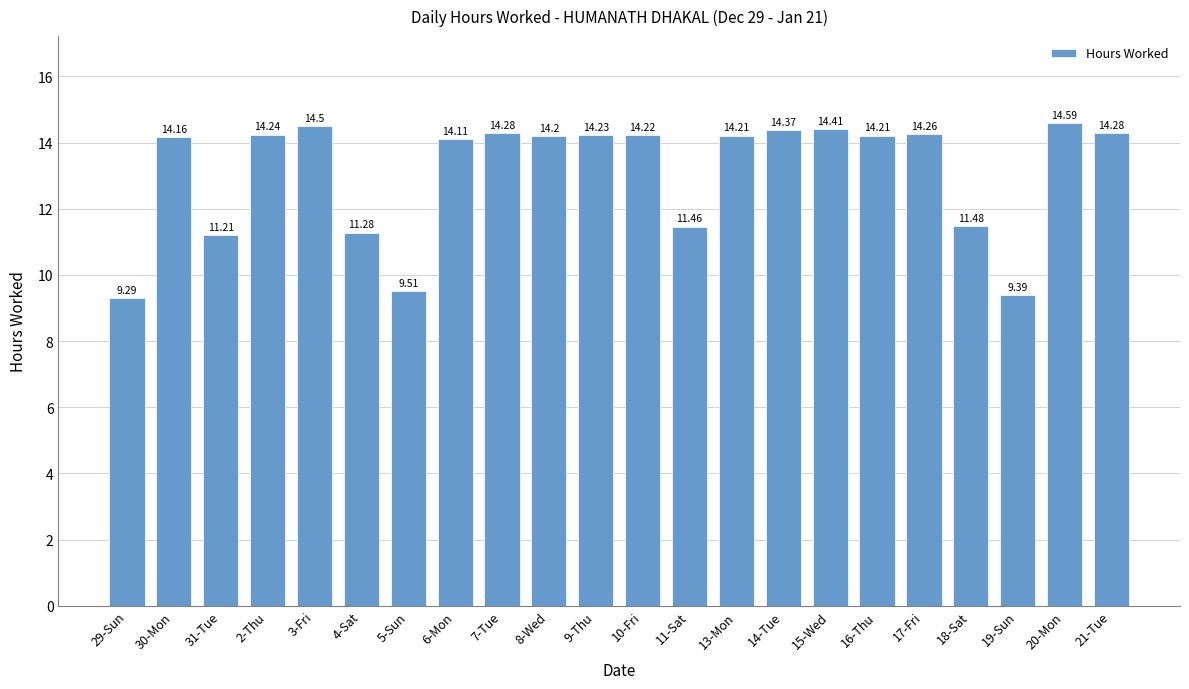

What is the value of the 9th bar from the left?

14.3